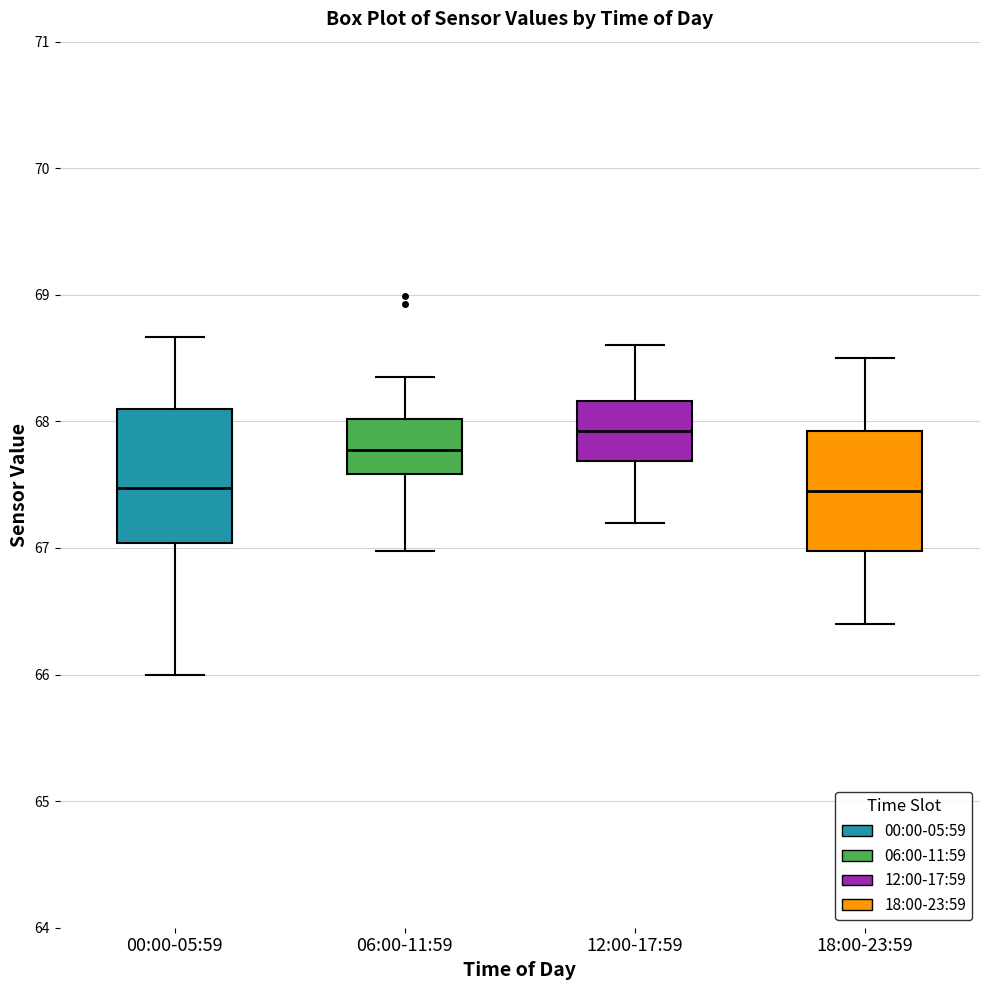

Reading left to right, read every box against the y-axis: the position of its median line, the range the box covers, and the ends of its whiskers. The values are not printed on the chart, so give them approximately, as read against the axis.

00:00-05:59: median 67.5, box 67.0 to 68.1, whiskers 66.0 to 68.7
06:00-11:59: median 67.8, box 67.6 to 68.0, whiskers 67.0 to 68.4
12:00-17:59: median 67.9, box 67.7 to 68.2, whiskers 67.2 to 68.6
18:00-23:59: median 67.5, box 67.0 to 67.9, whiskers 66.4 to 68.5